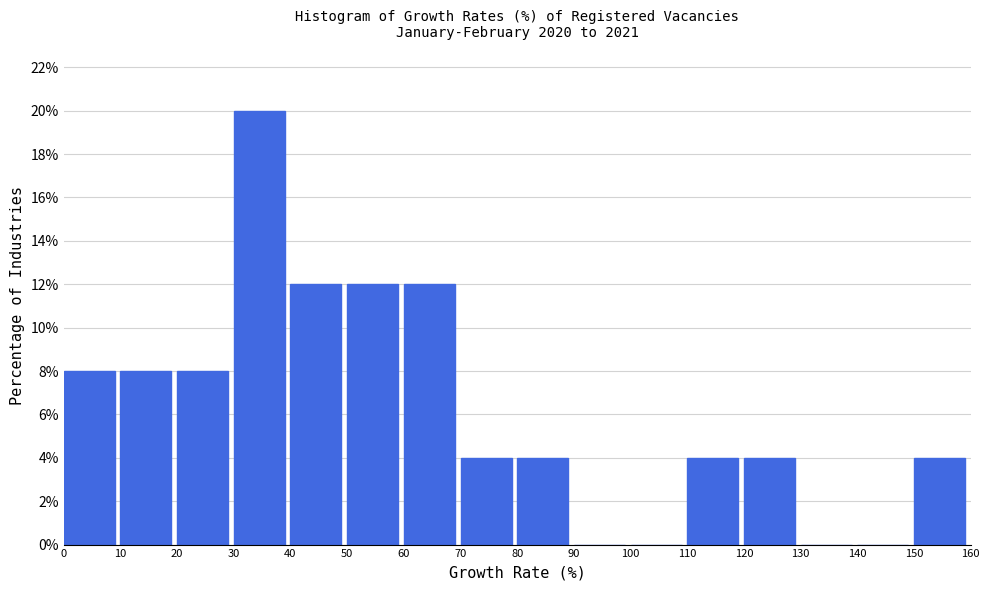

How tall is the bar that spans 70 to 80 on the x-axis? The values are not printed on the chart, so give them approximately, as read against the axis.

4